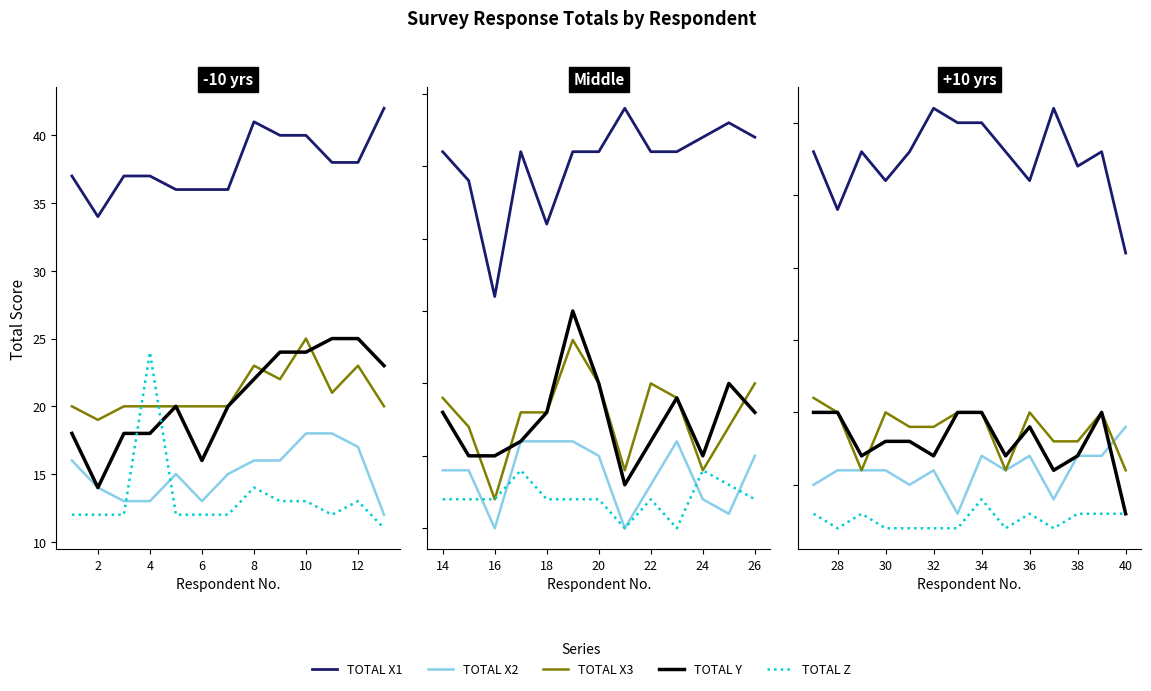

Where is TOTAL X1 nearest to the value 36?

30